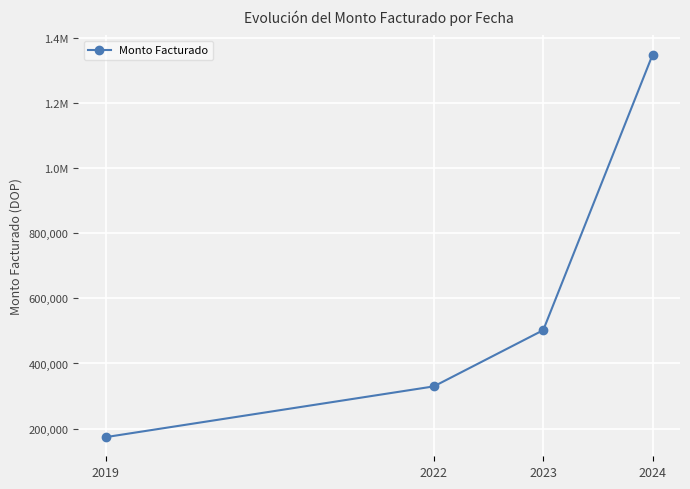

Reading right to left, list all the values displayed in this chart.

1348992.2	502353.8	329616.1	173673.3